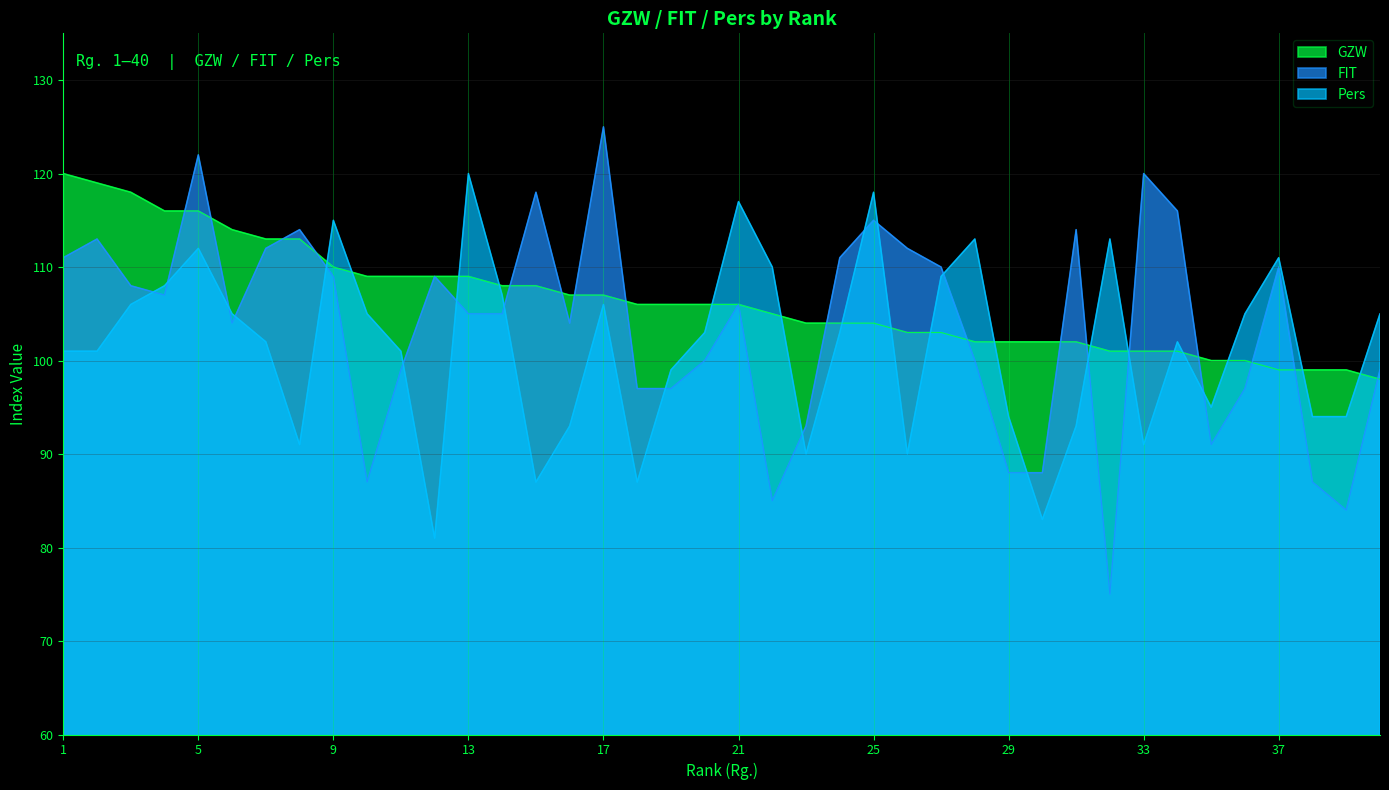

Which series has the largest total across all categories?

GZW